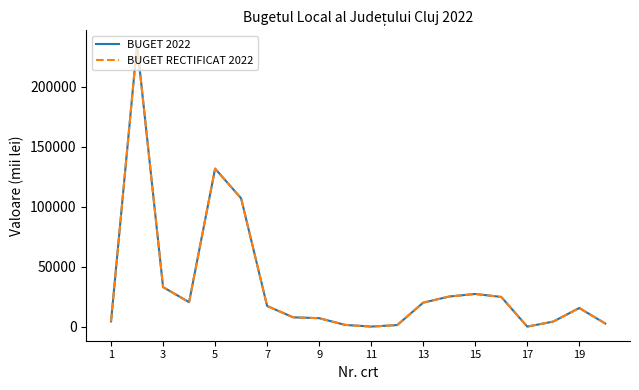

Which series has the largest range (max minus min)?

BUGET 2022